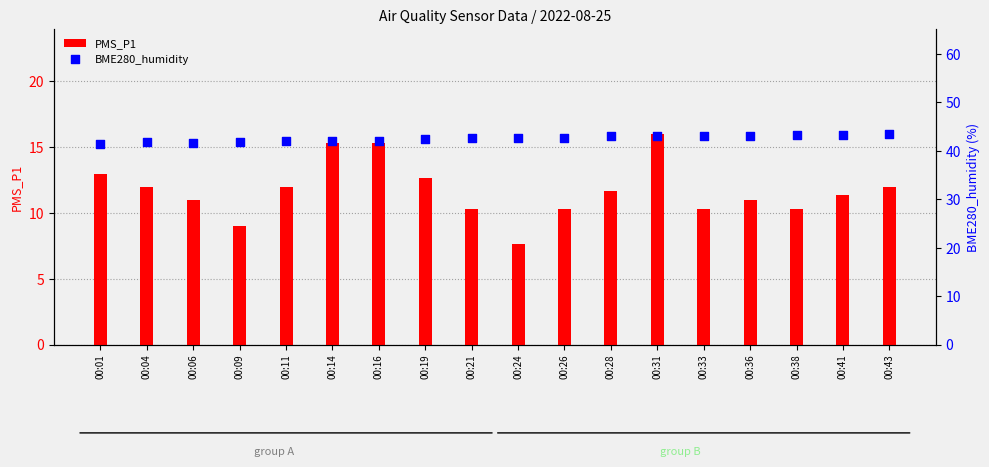

What are all the series names shown in the legend?

PMS_P1, BME280_humidity